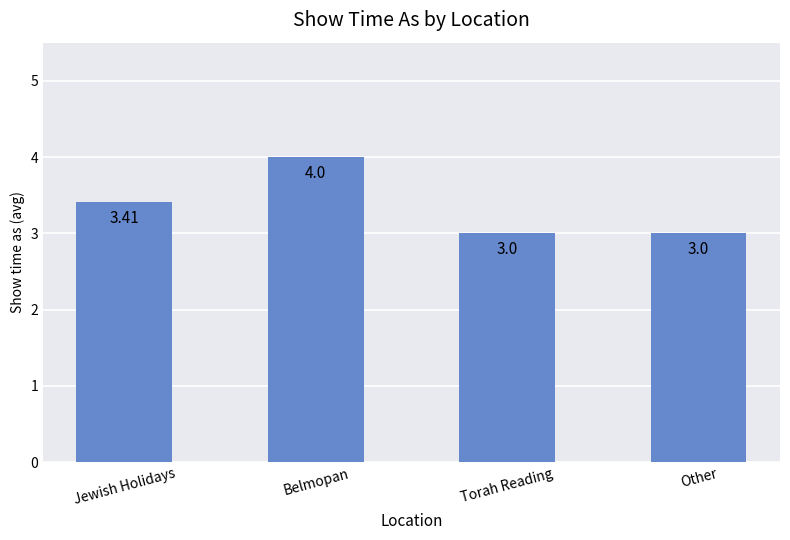

Reading left to right, transcribe all the data shown in this chart.

3.4	4.0	3.0	3.0